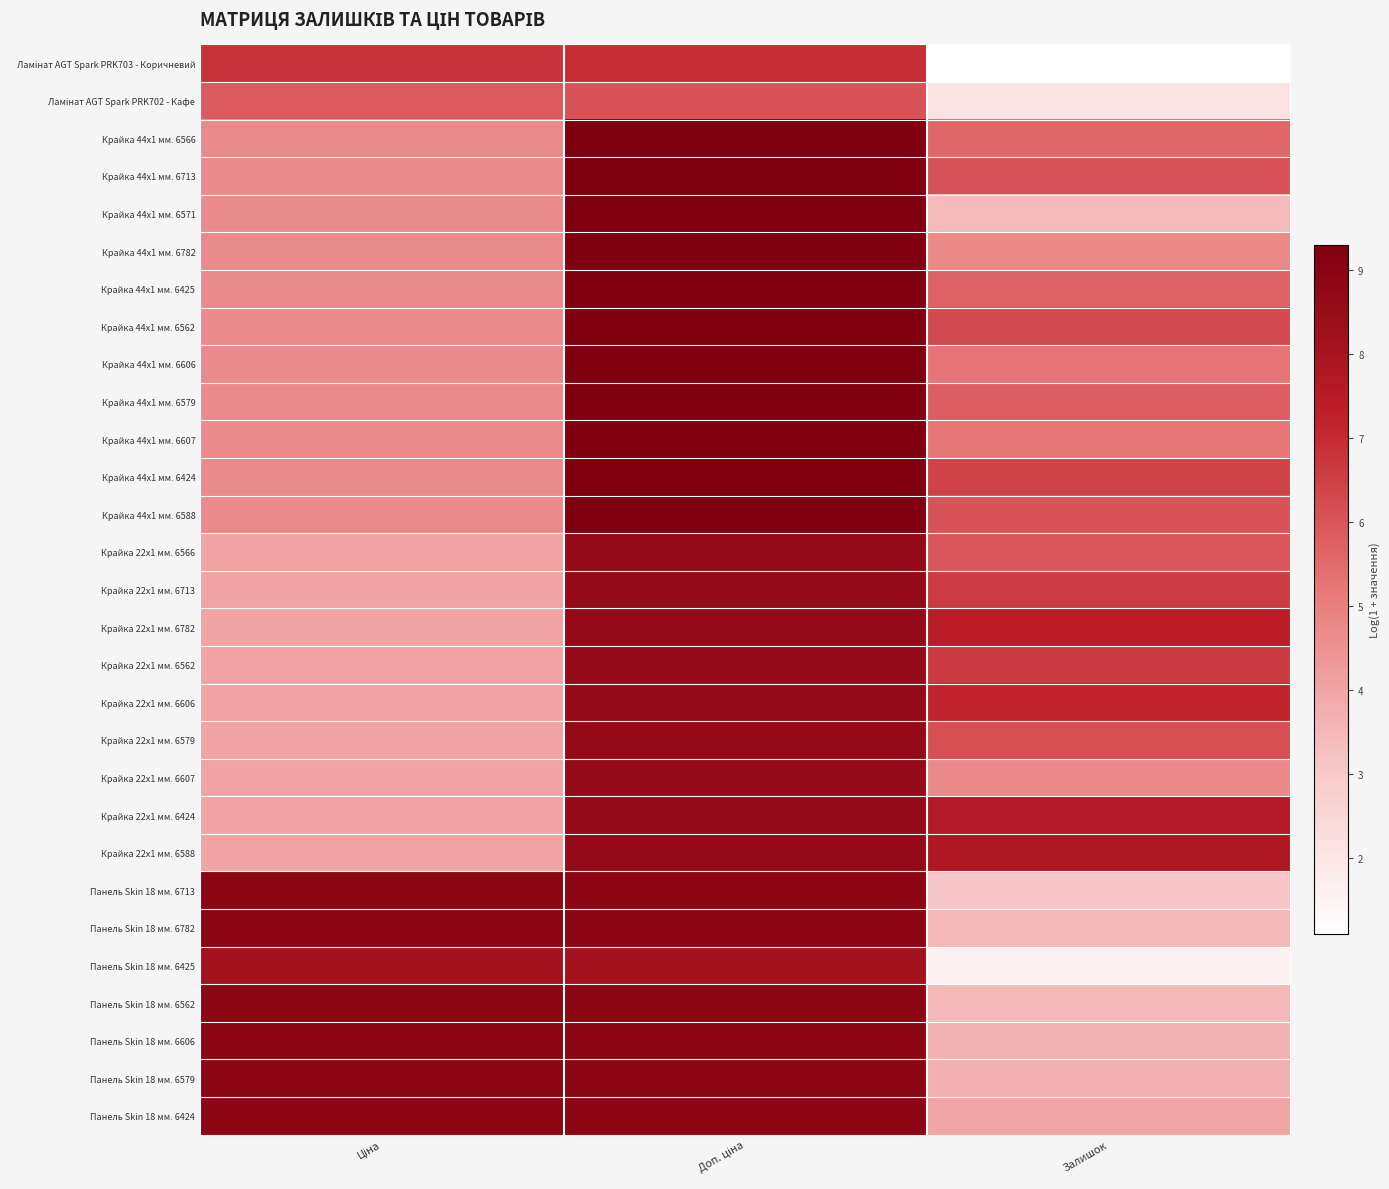

Which series has the largest range (max minus min)?

Панель Skin 18 мм. 6425